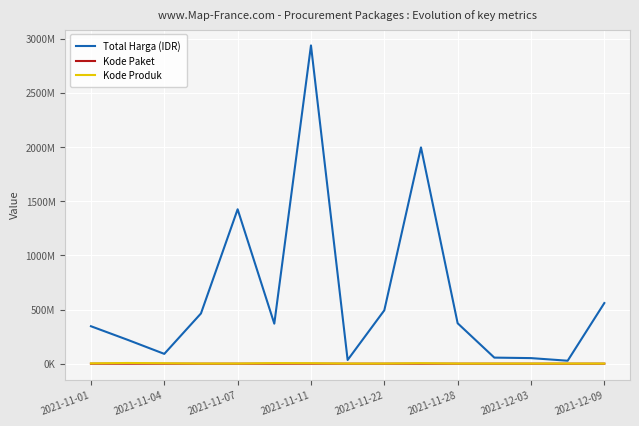

What is the label of the 5th point from the left?

2021-11-07